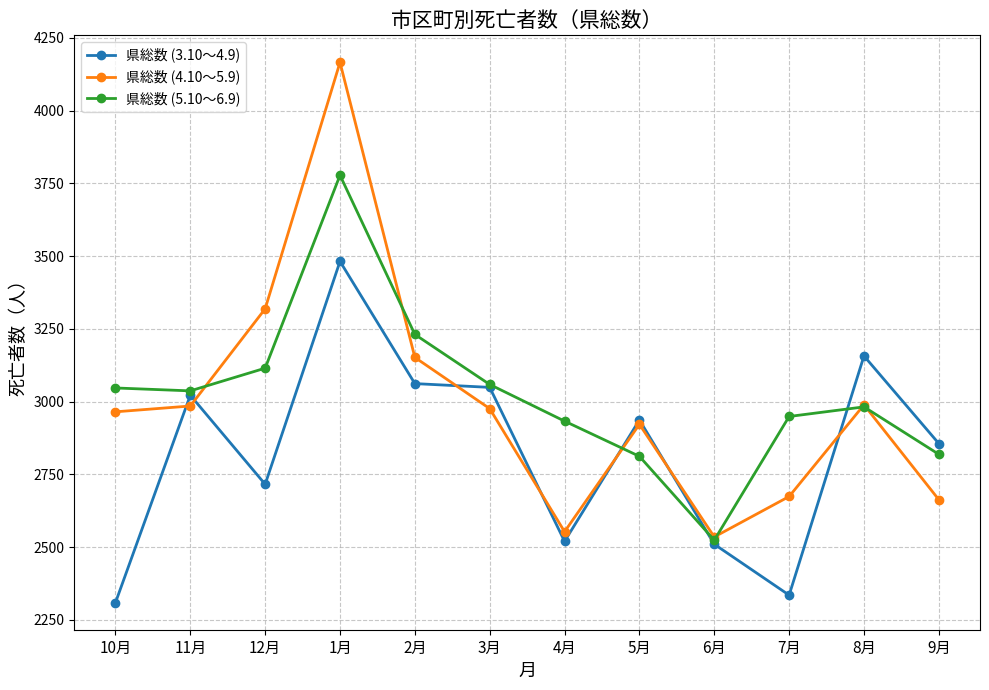

True or false: 県総数 (3.10～4.9) has more than 1 points higher than both neighbors.

True